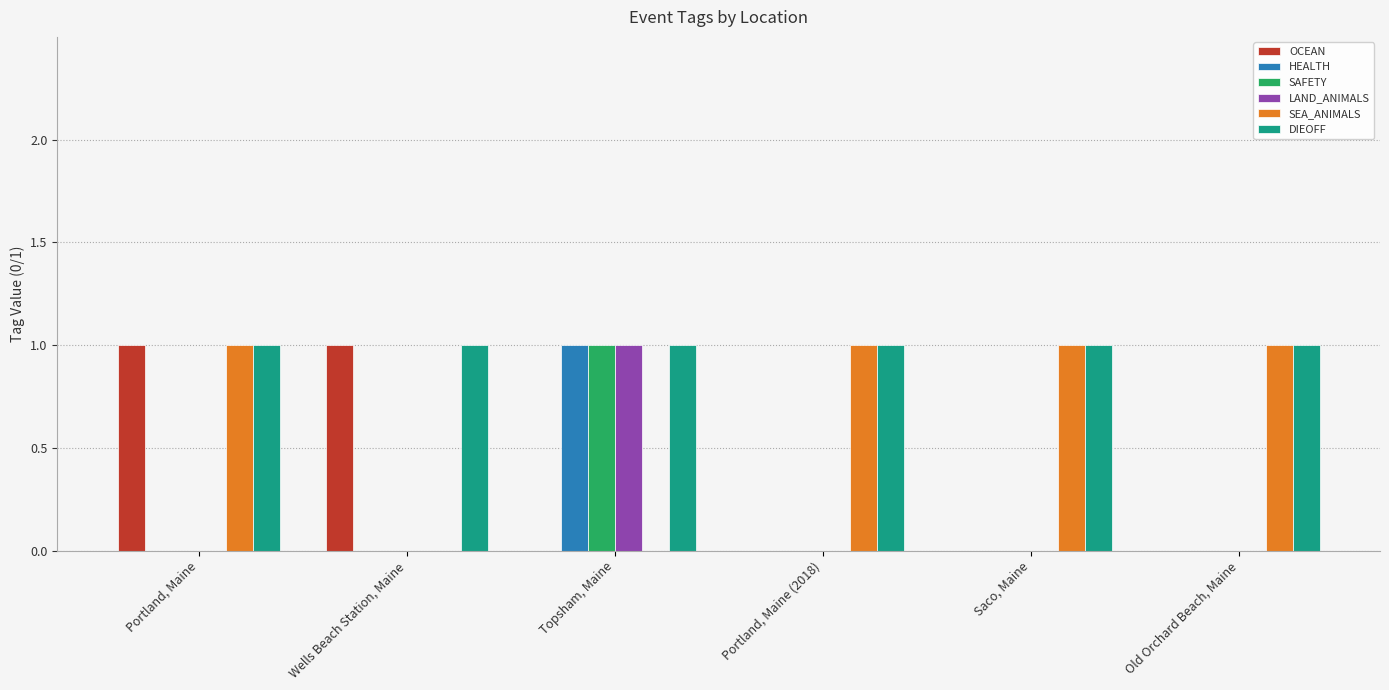

Reading left to right, extract all data points from this chart.

OCEAN: 1	1	0	0	0	0
HEALTH: 0	0	1	0	0	0
SAFETY: 0	0	1	0	0	0
LAND_ANIMALS: 0	0	1	0	0	0
SEA_ANIMALS: 1	0	0	1	1	1
DIEOFF: 1	1	1	1	1	1